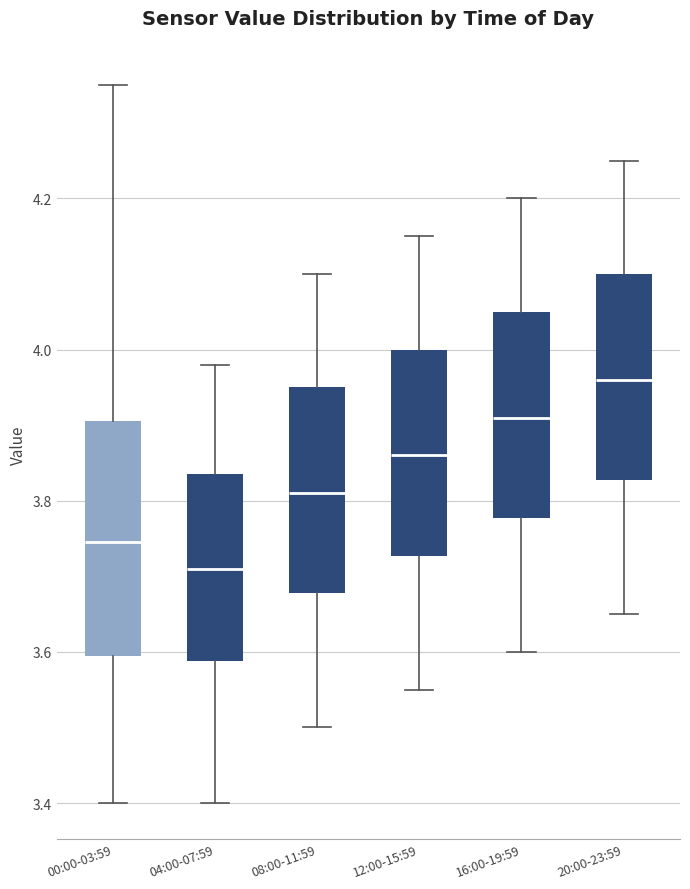

Reading left to right, transcribe this box plot: for each box, give where its median line is, the range the box spans, and where its two whiskers end, as read against the y-axis. The values are not printed on the chart, so give them approximately, as read against the axis.

00:00-03:59: median 3.74, box 3.60 to 3.90, whiskers 3.40 to 4.36
04:00-07:59: median 3.72, box 3.58 to 3.84, whiskers 3.40 to 3.98
08:00-11:59: median 3.82, box 3.68 to 3.96, whiskers 3.50 to 4.10
12:00-15:59: median 3.86, box 3.72 to 4.00, whiskers 3.56 to 4.16
16:00-19:59: median 3.92, box 3.78 to 4.06, whiskers 3.60 to 4.20
20:00-23:59: median 3.96, box 3.82 to 4.10, whiskers 3.66 to 4.26